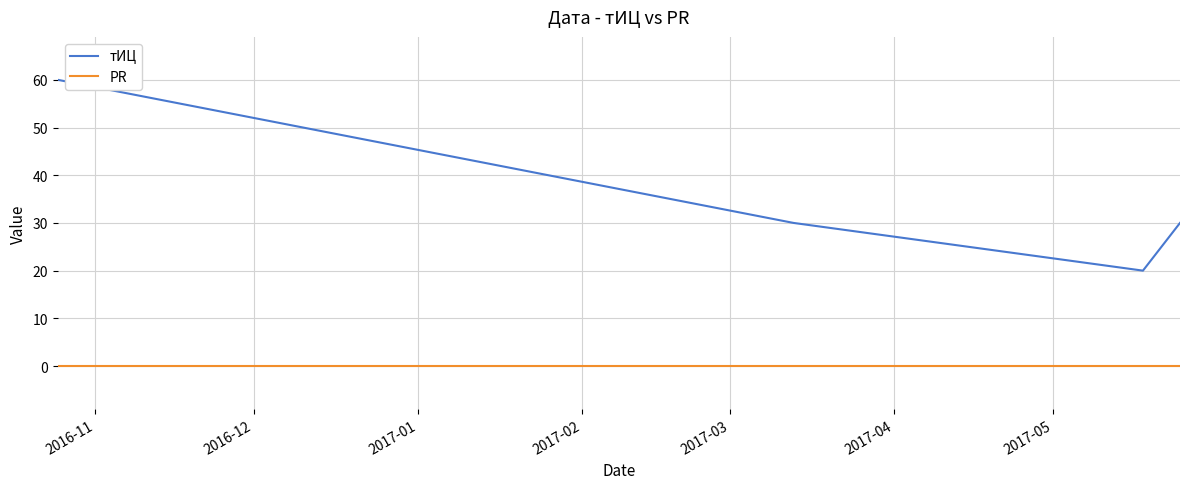

True or false: PR and тИЦ intersect in this chart.

False